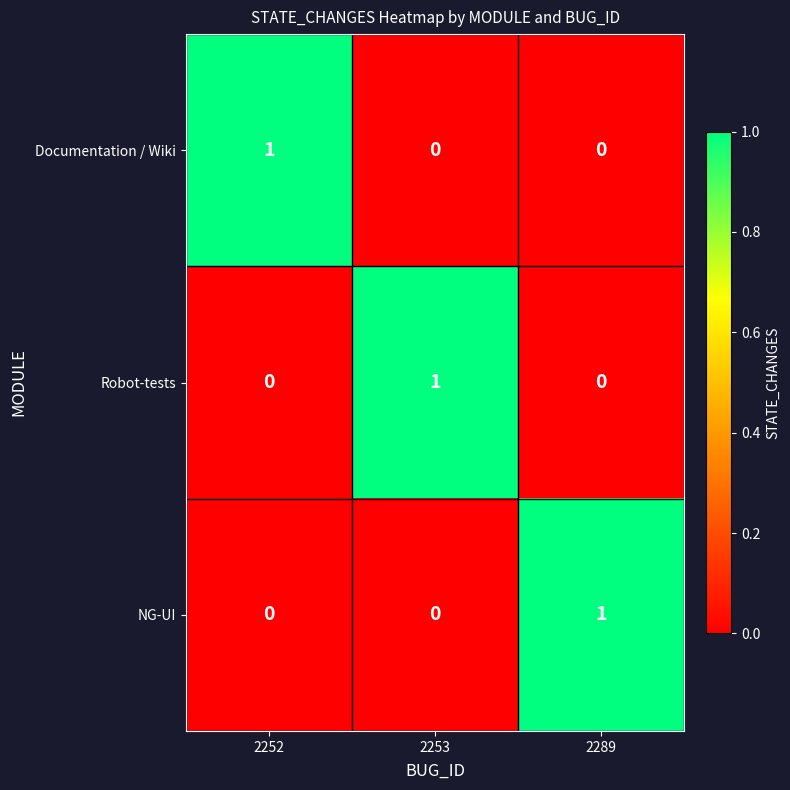

At how many categories does at least one series exceed 0?

3